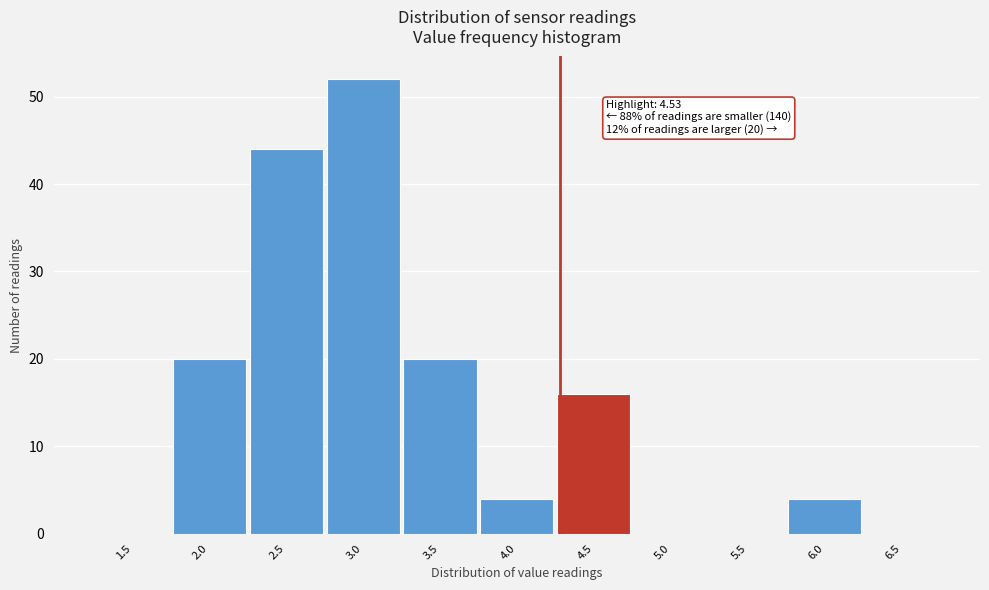

Reading left to right, list all the values displayed in this chart.

1.5=0	2.0=20	2.5=44	3.0=52	3.5=20	4.0=4	4.5=16	5.0=0	5.5=0	6.0=4	6.5=0